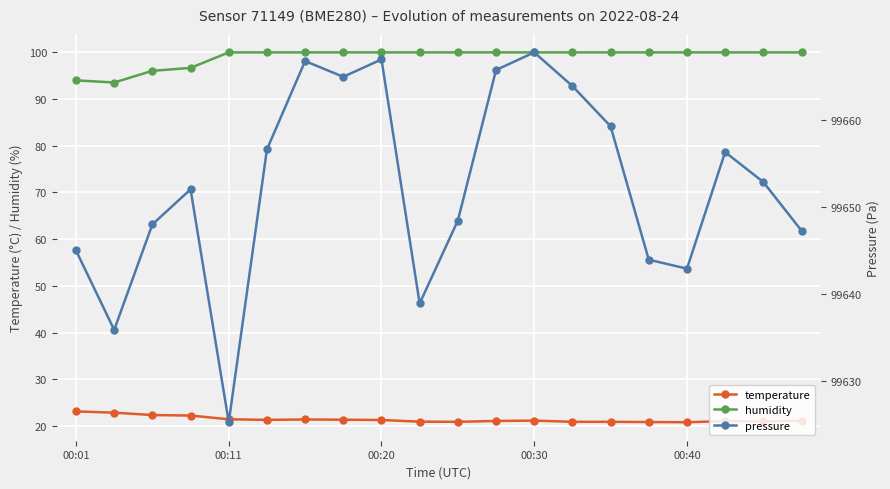

True or false: temperature and humidity cross at least once.

False